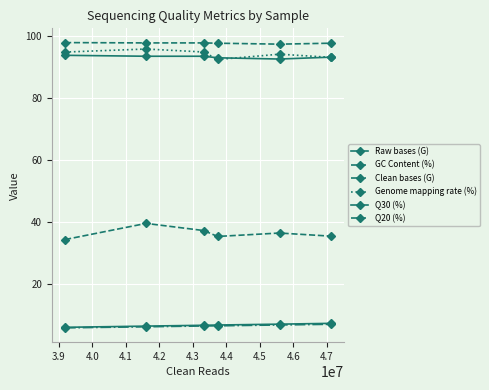

How many distinct data groups are displayed?

6